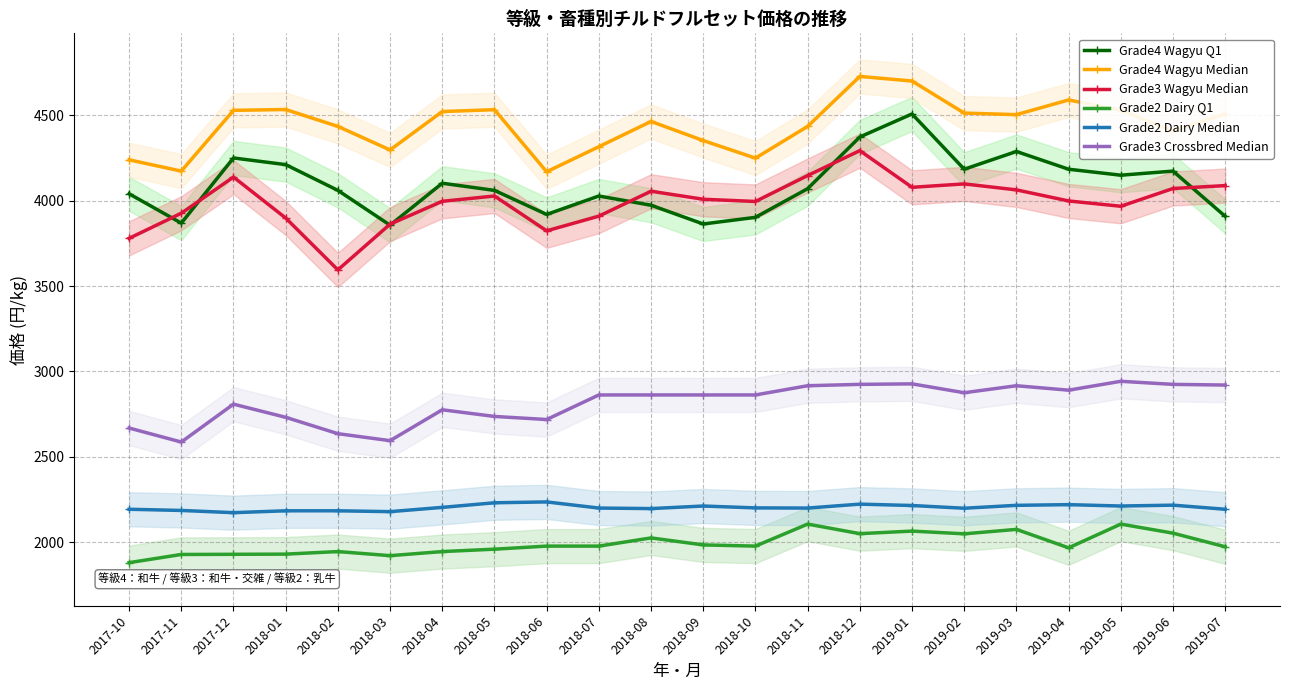

What is the sum of all Grade3 Crossbred Median values?

61933